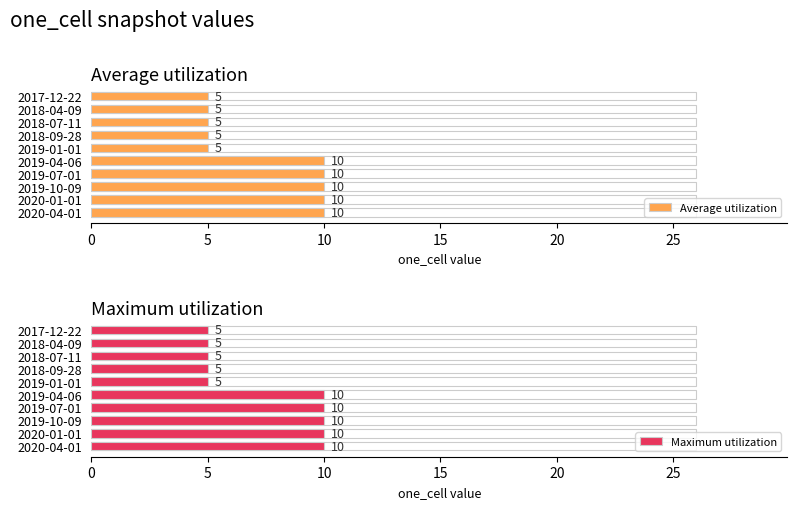

At 2020-01-01, list the series in order from smallest to largest.

Average utilization, Maximum utilization